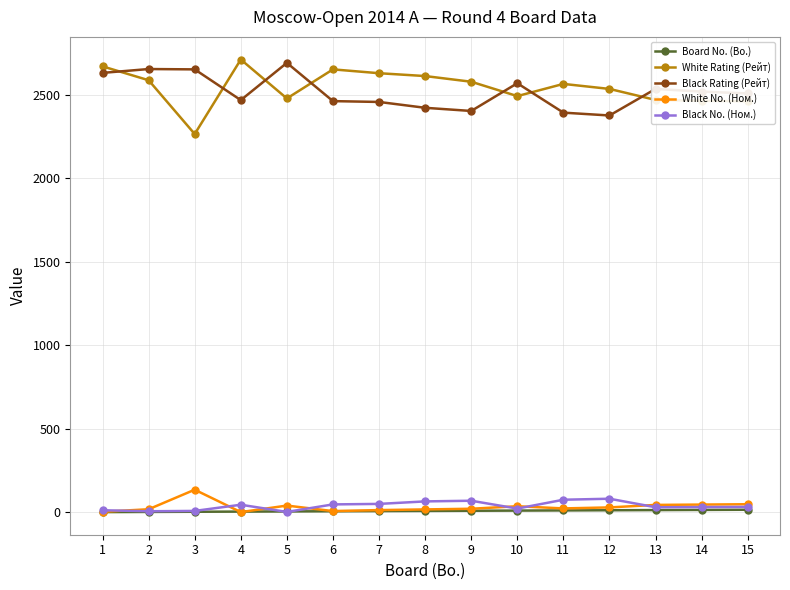

True or false: White Rating (Рейт) has a value of 3430 at 15.

False